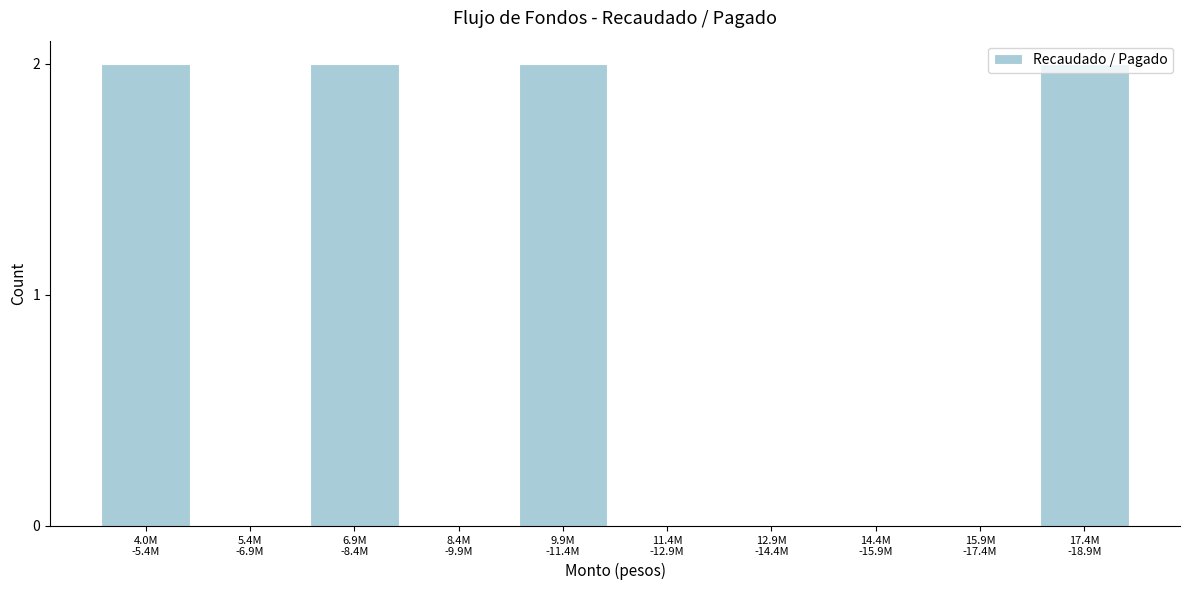

What is the sum of all values?

8